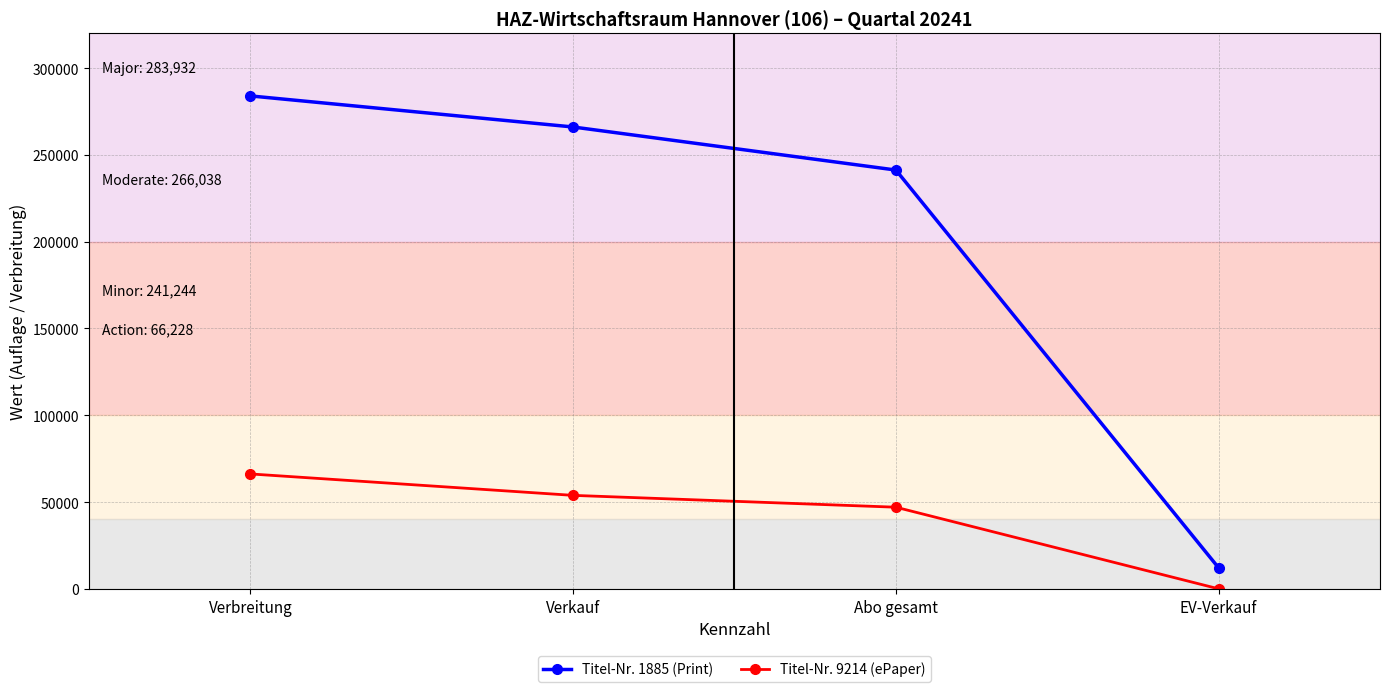

The value of Titel-Nr. 1885 (Print) at Abo gesamt is 241244. True or false?

True